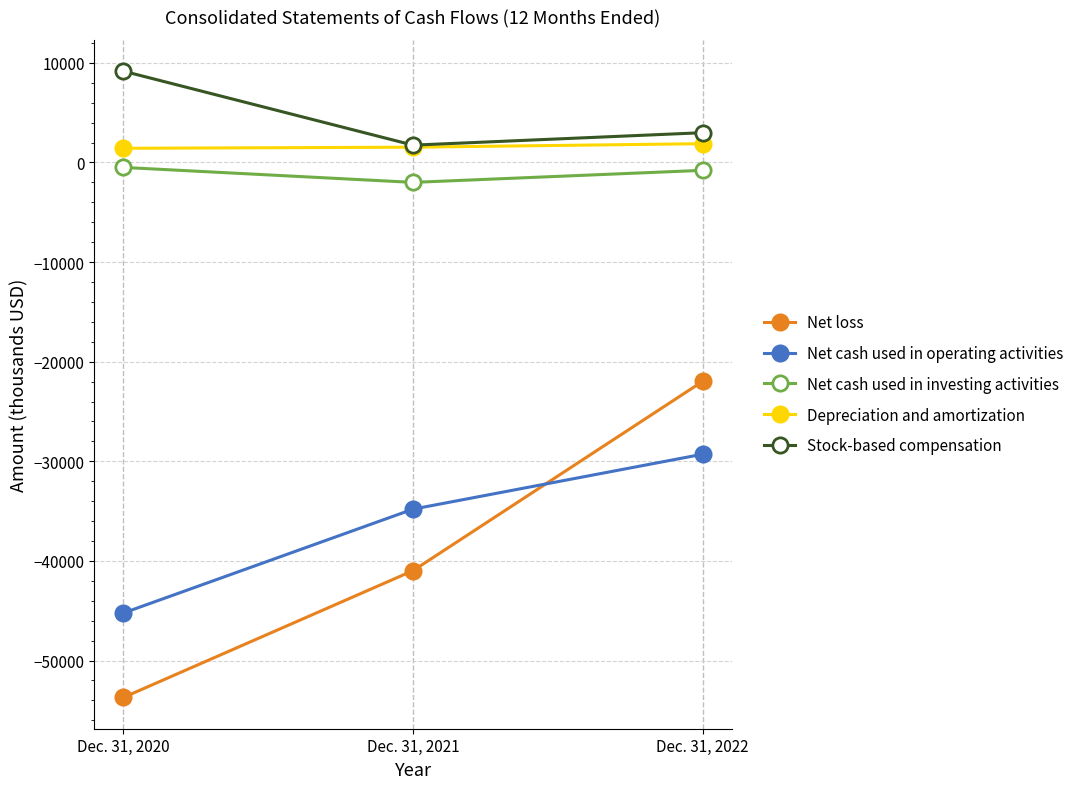

Which series has the widest spread of values?

Net loss